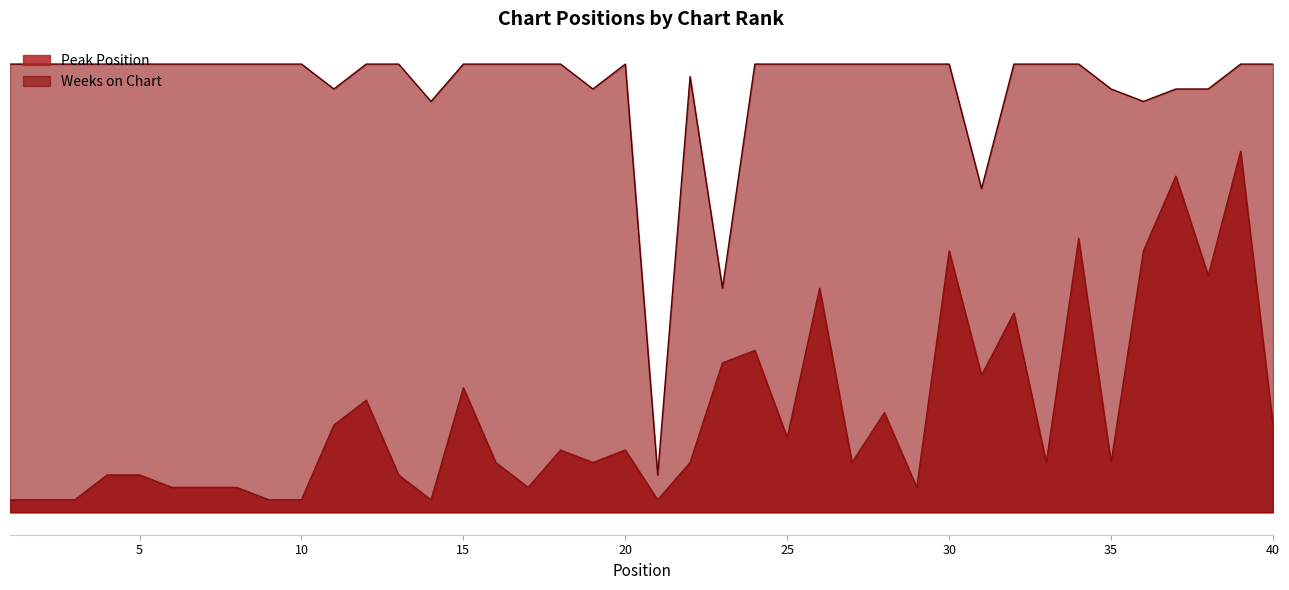

What is the minimum value shown in the chart?

1